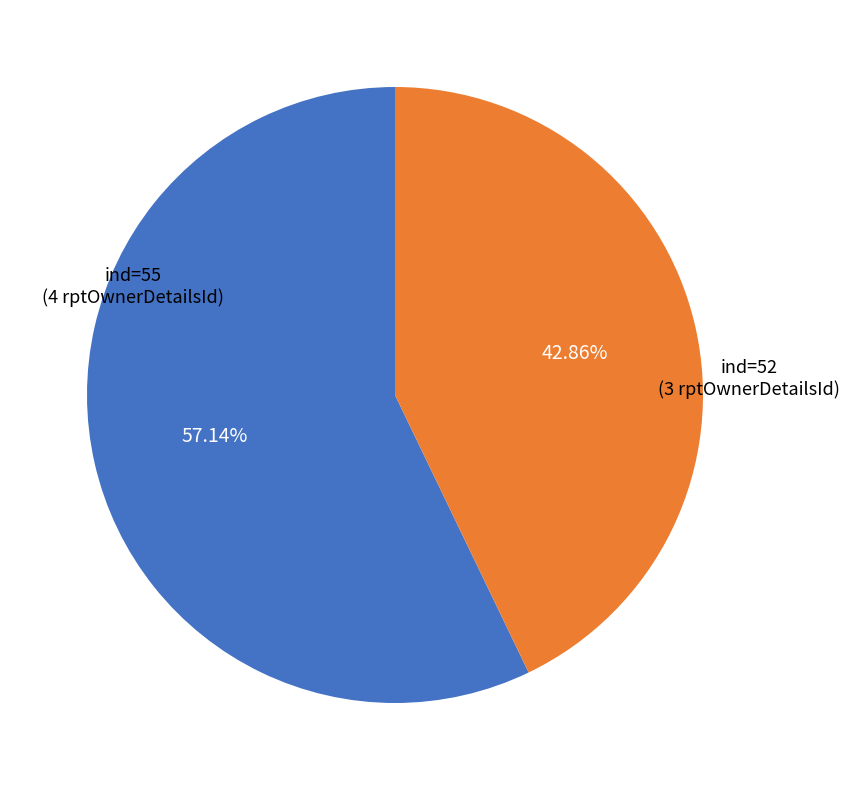

Does any single category account for the majority?

Yes